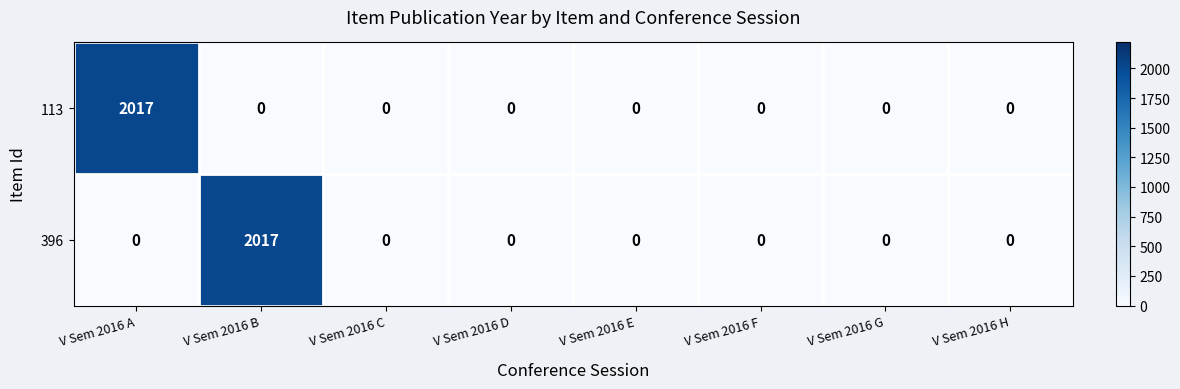

Reading right to left, transcribe all the data shown in this chart.

113: 0	0	0	0	0	0	0	2017
396: 0	0	0	0	0	0	2017	0